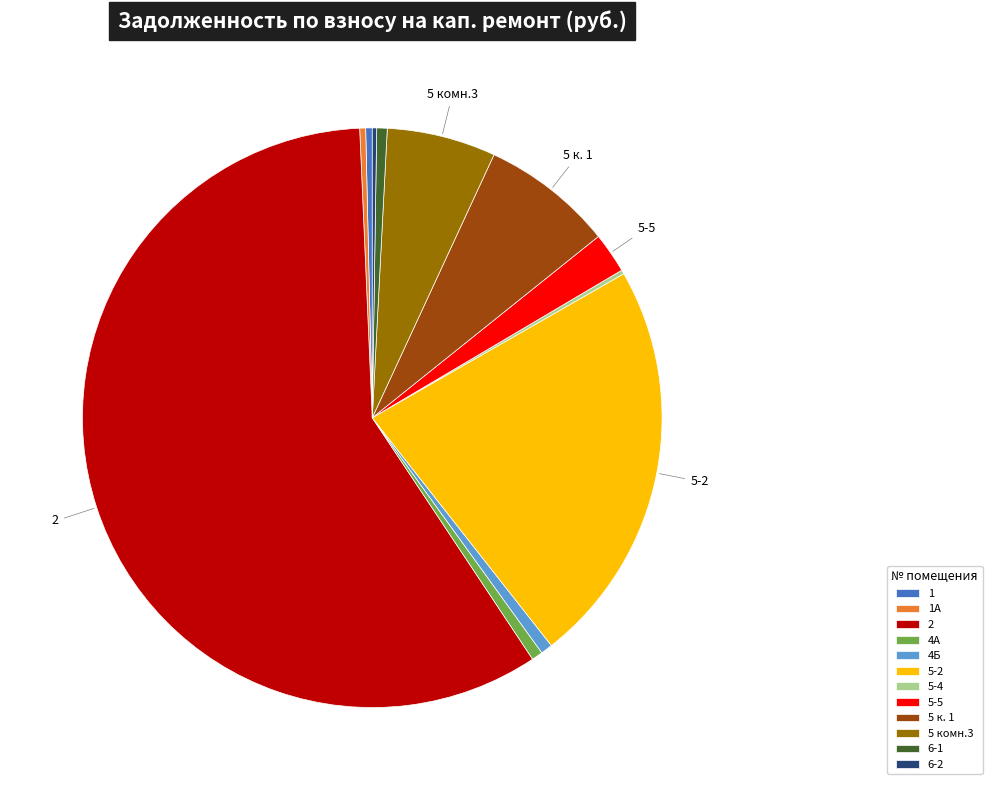

The 1А slice represents 0% of the pie. True or false?

True